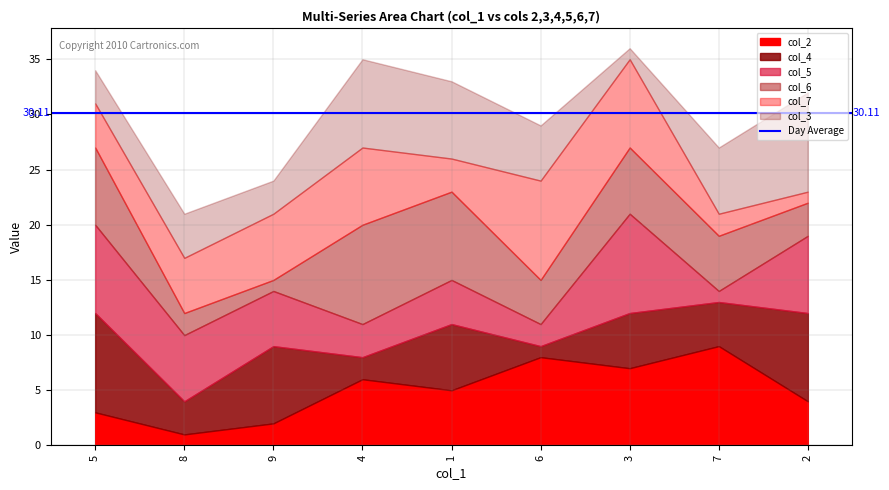

What is the average value of the col_4 series?

5